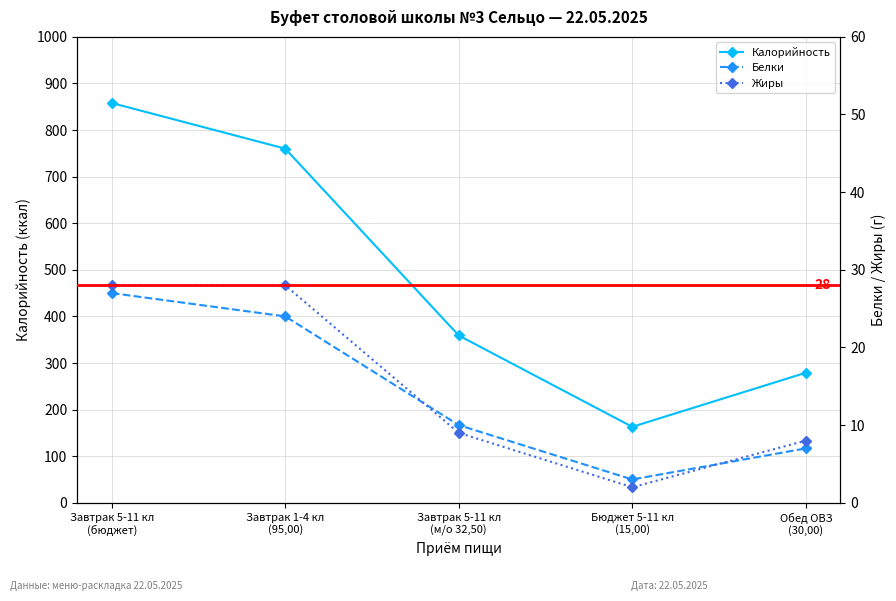

What is the total value across all series at Завтрак 1-4 кл
(95,00)?

812